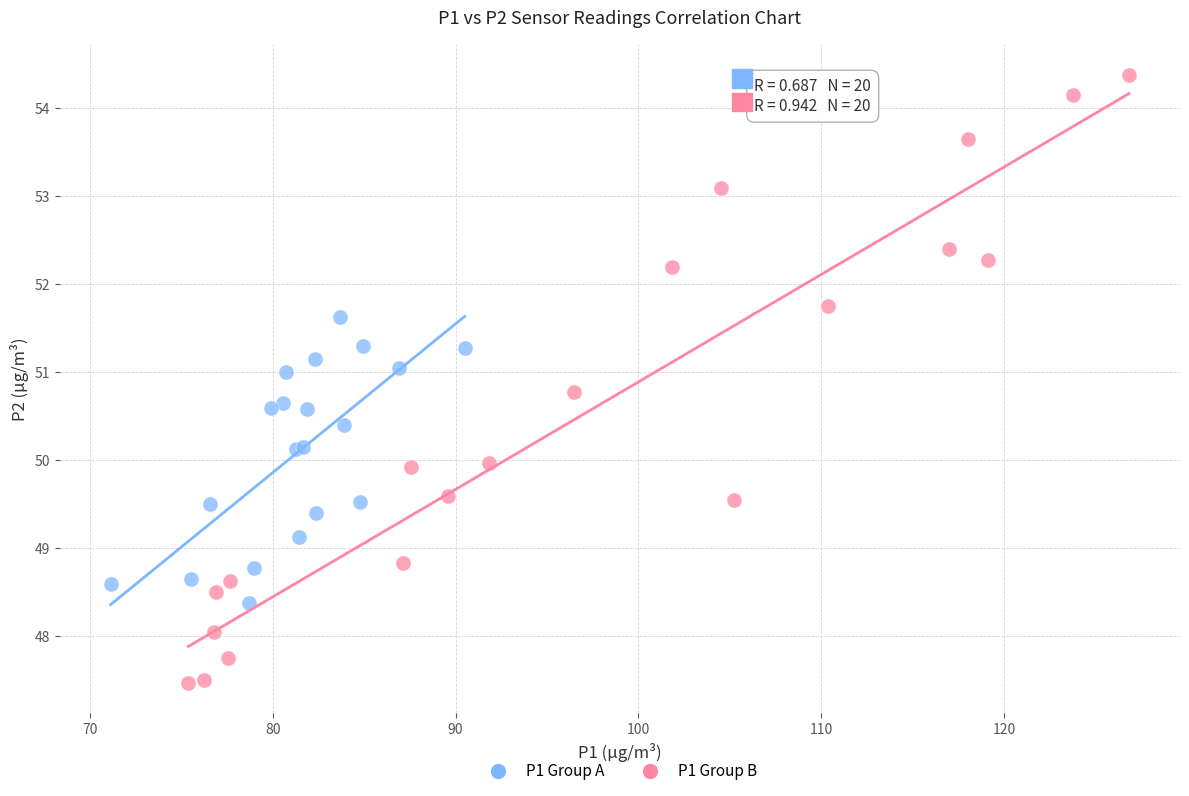

Which series has the largest Y range (max minus min)?

P1 Group B